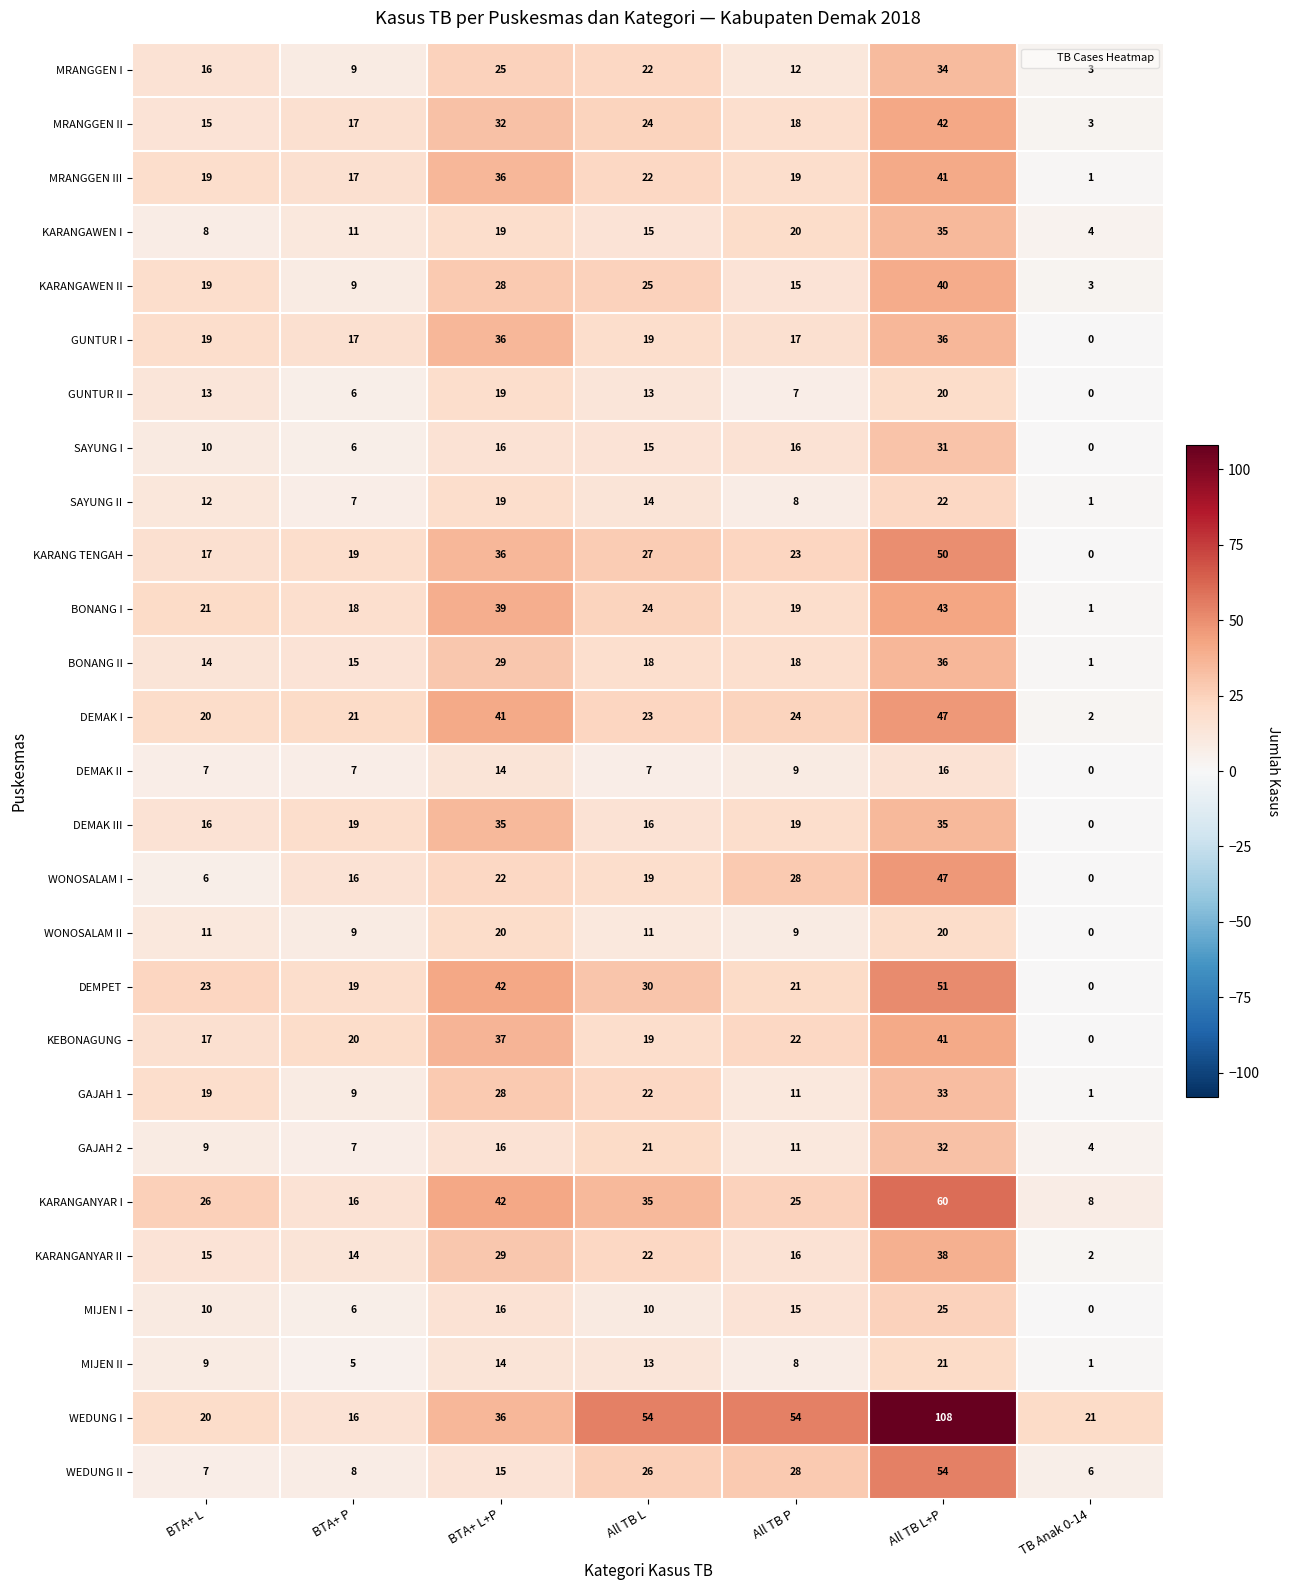

Count the number of categories in the chart.

7